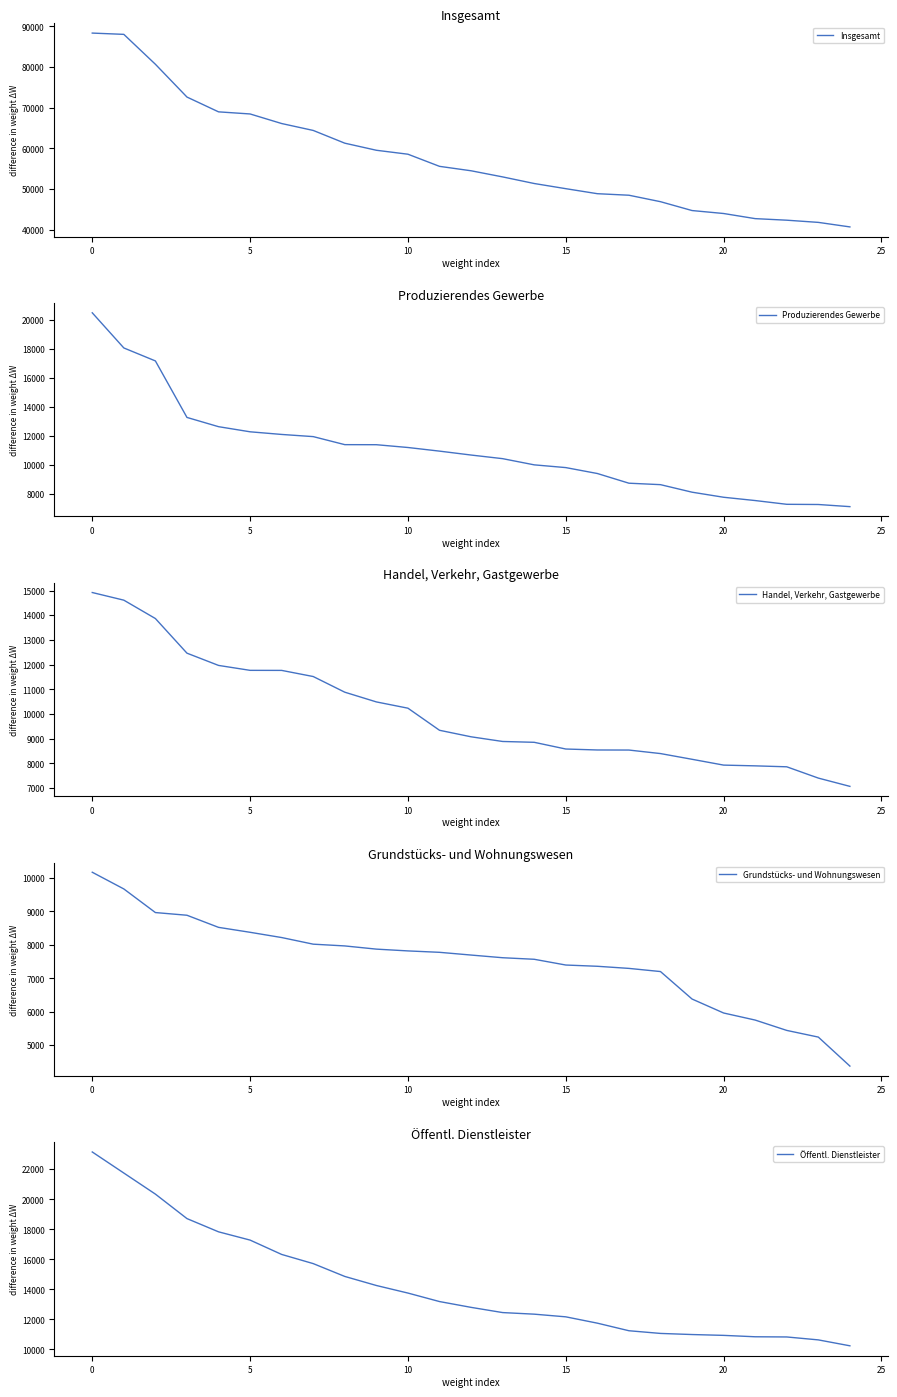

What is the difference between the highest and lowest values at 19?

38335.1